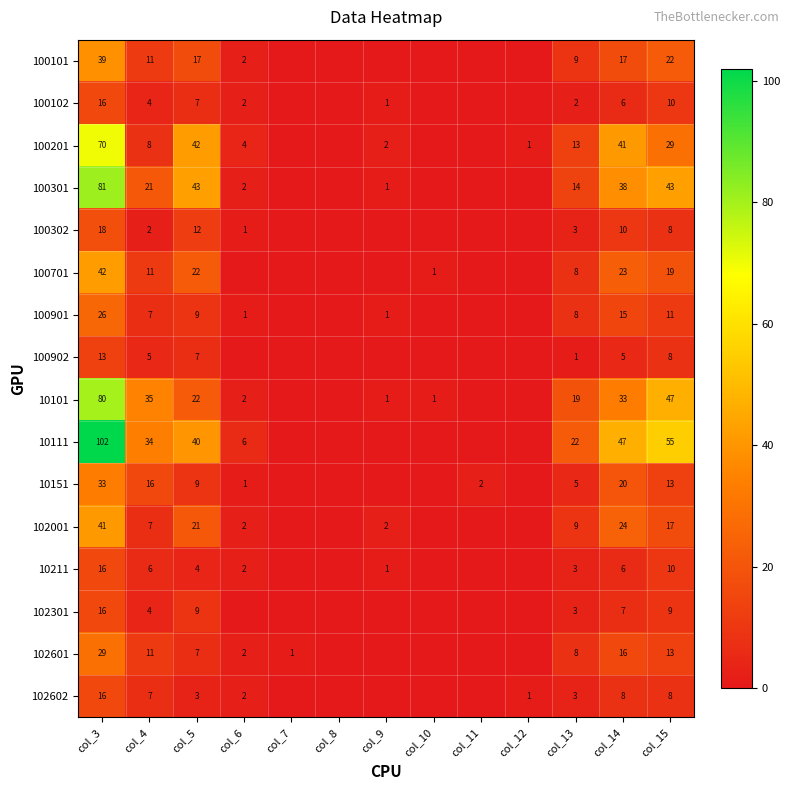

What is the difference between the highest and lowest values at col_11?

2